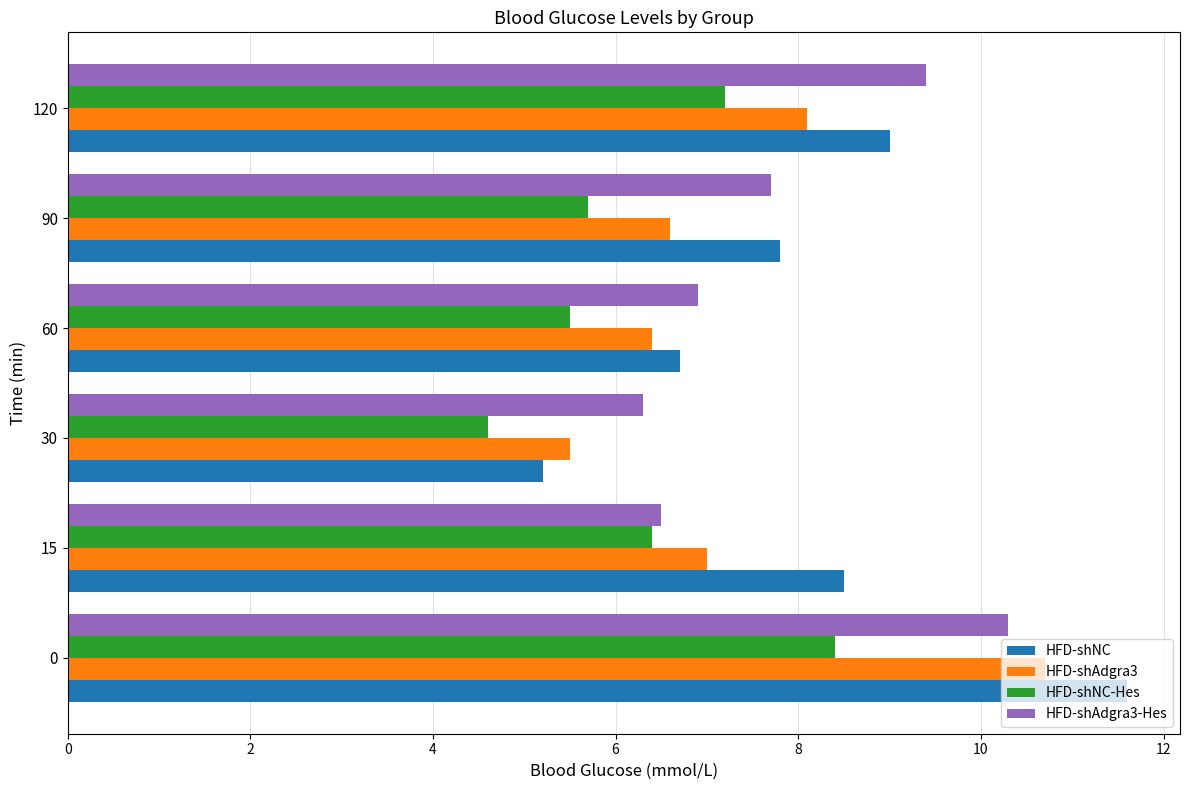

What is the average value of the HFD-shAdgra3 series?

7.4